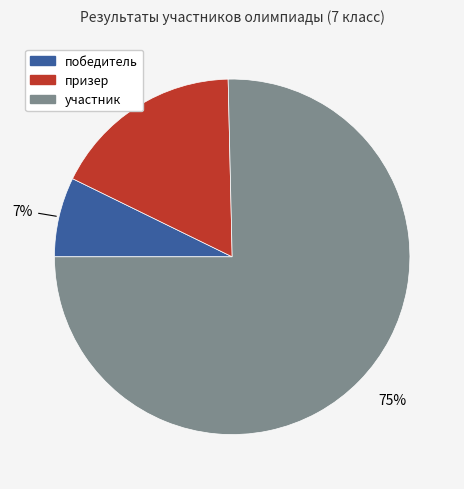

Rank the categories by value from highest to lowest.

участник, призер, победитель